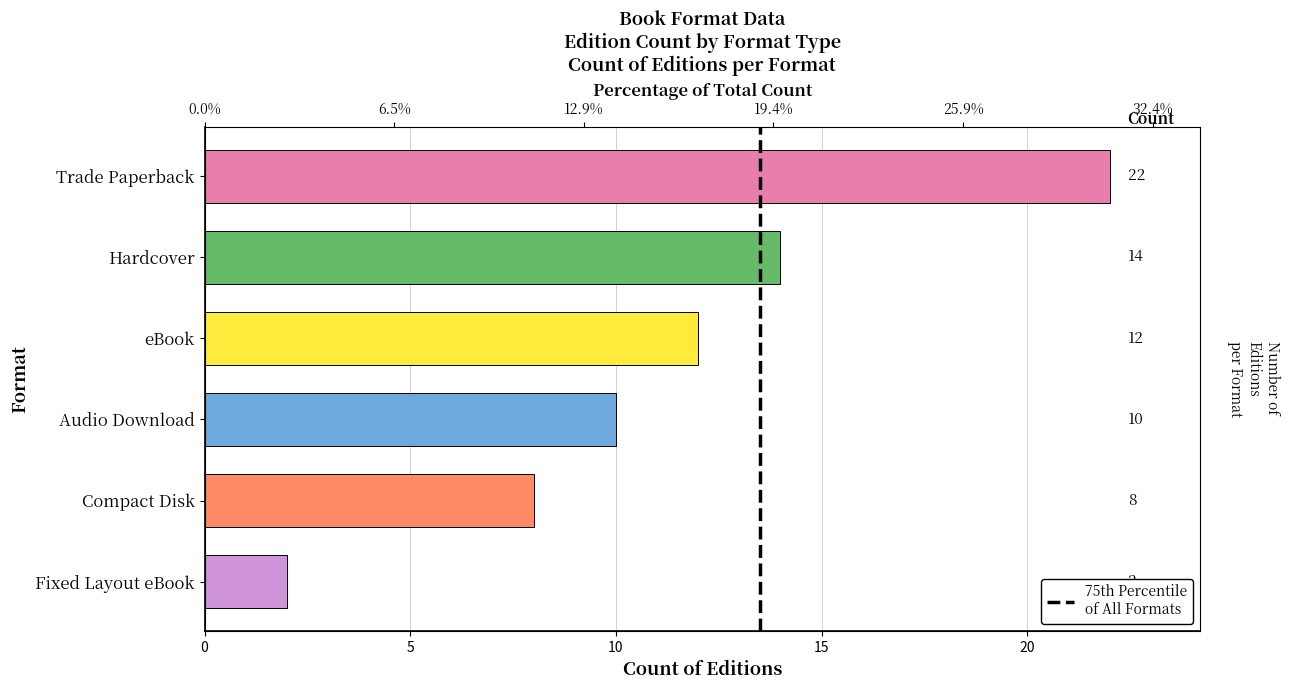

How many bars are there in total?

6